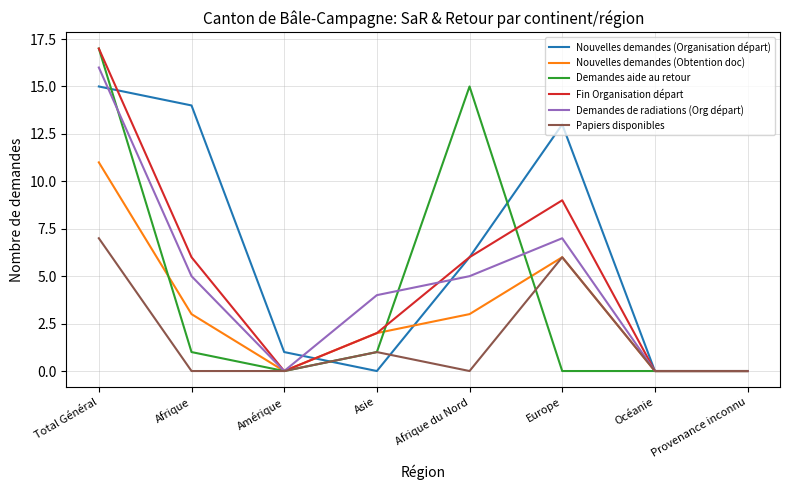

At how many categories does at least one series exceed 10?

4